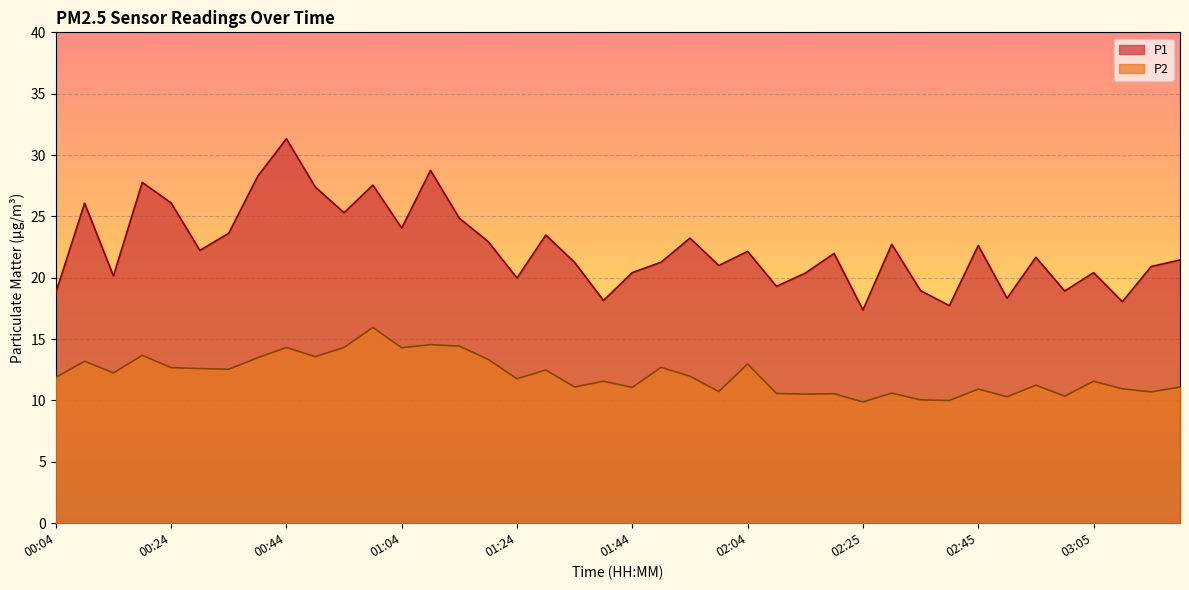

What is the maximum value for P1?

31.3